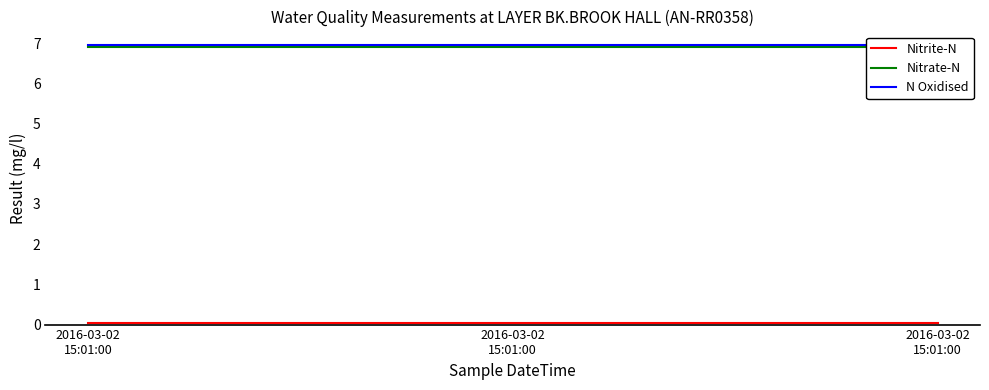

The value of N Oxidised at 2016-03-02
15:01:00 is 3.5. True or false?

False